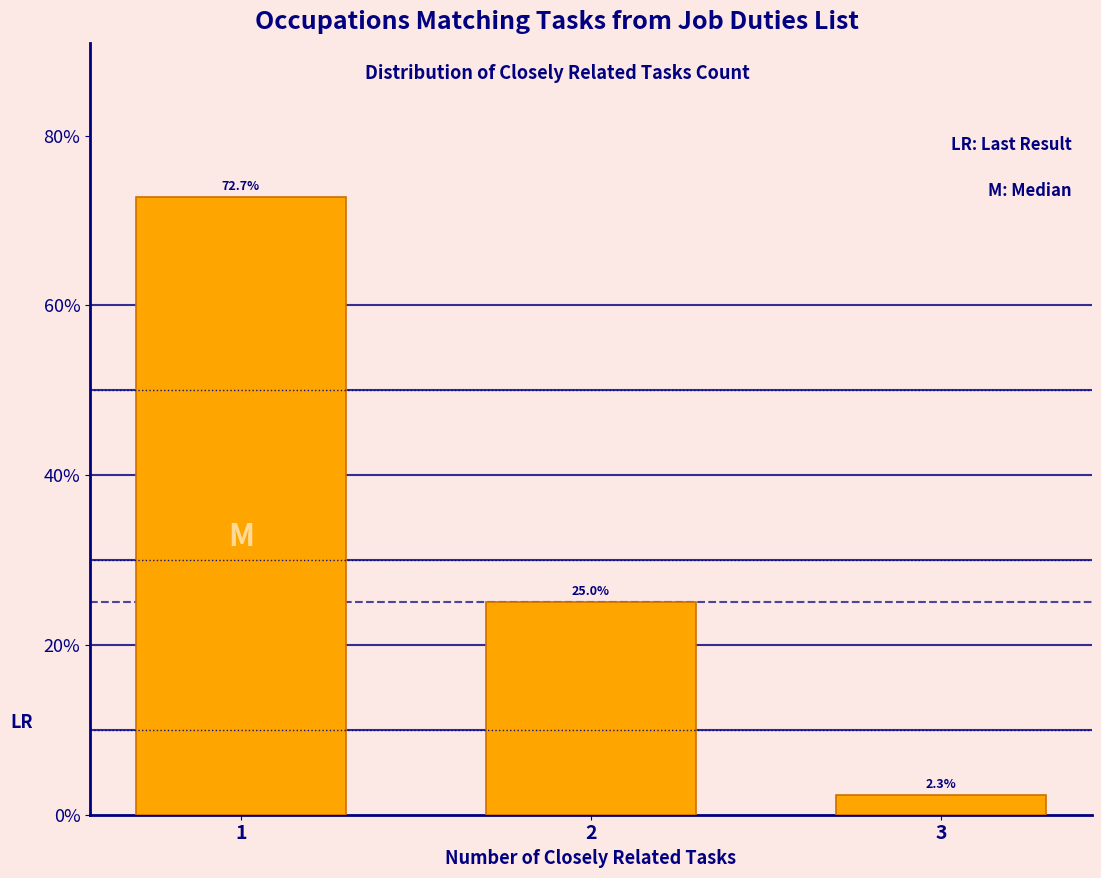

Reading left to right, transcribe all the data shown in this chart.

1=72.7	2=25.0	3=2.3